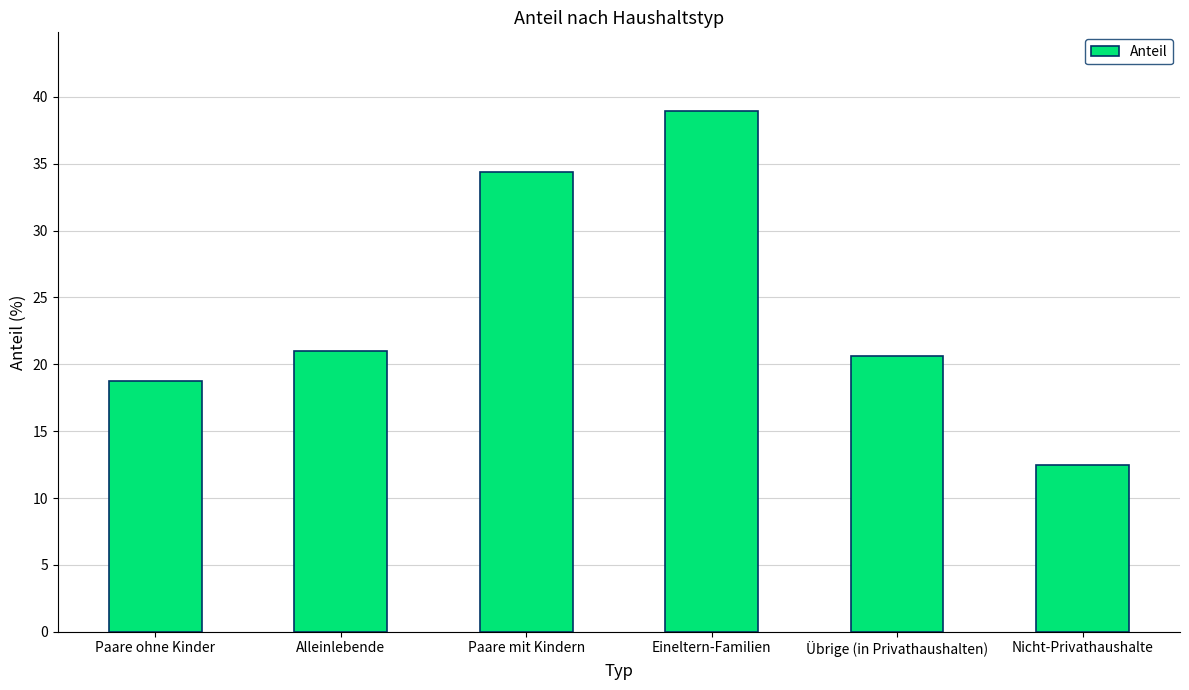

Which has a higher value, Alleinlebende or Nicht-Privathaushalte?

Alleinlebende